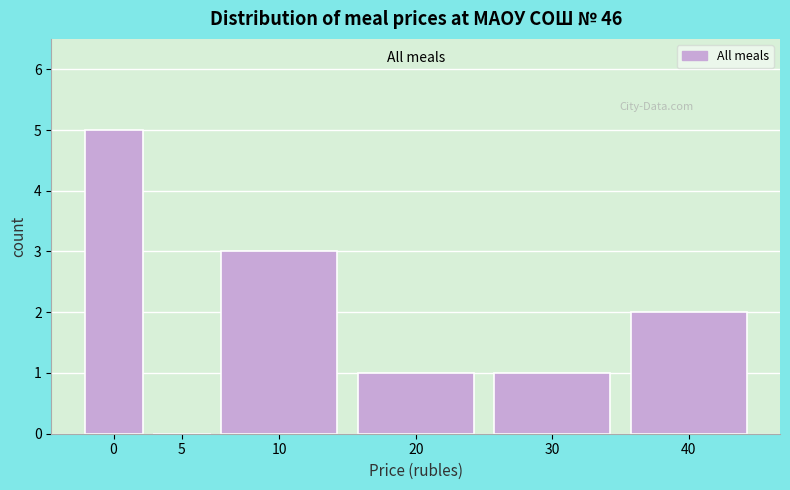

Reading right to left, list all the values displayed in this chart.

40=2	30=1	20=1	10=3	5=0	0=5